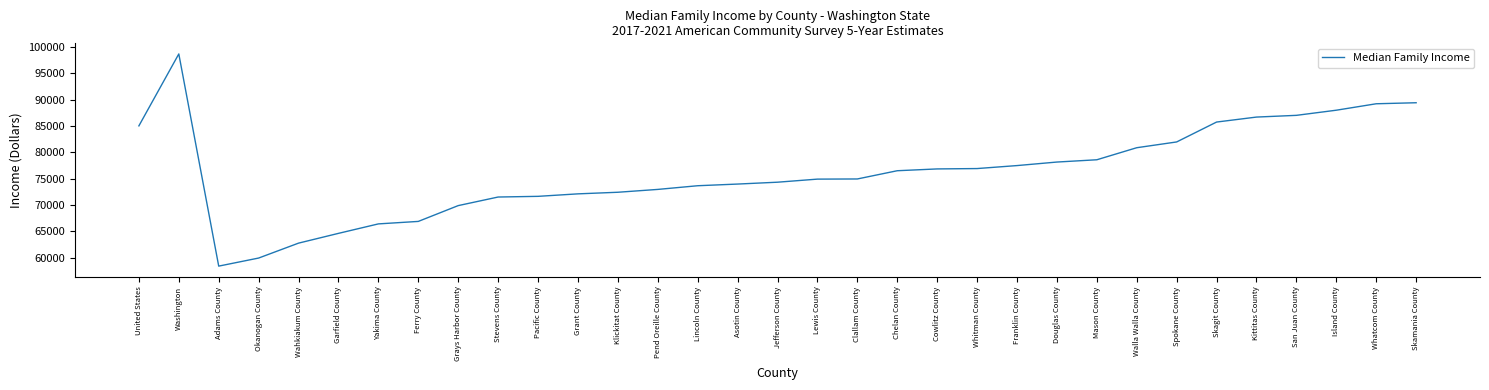

What is the approximate value at Skagit County, to the nearest 100?

85800